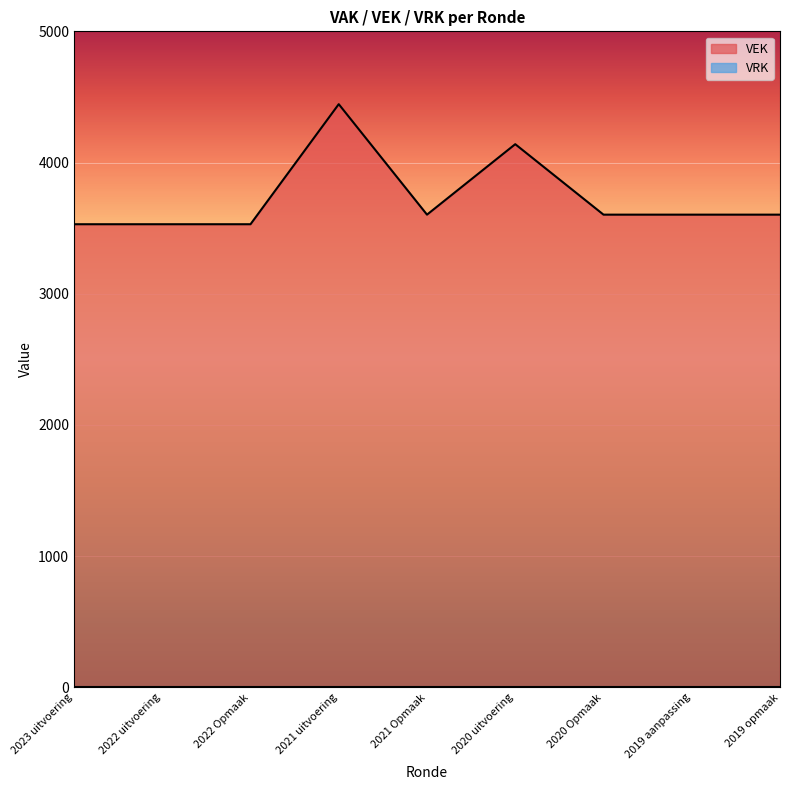

What is the approximate value at 2021 uitvoering?

4445